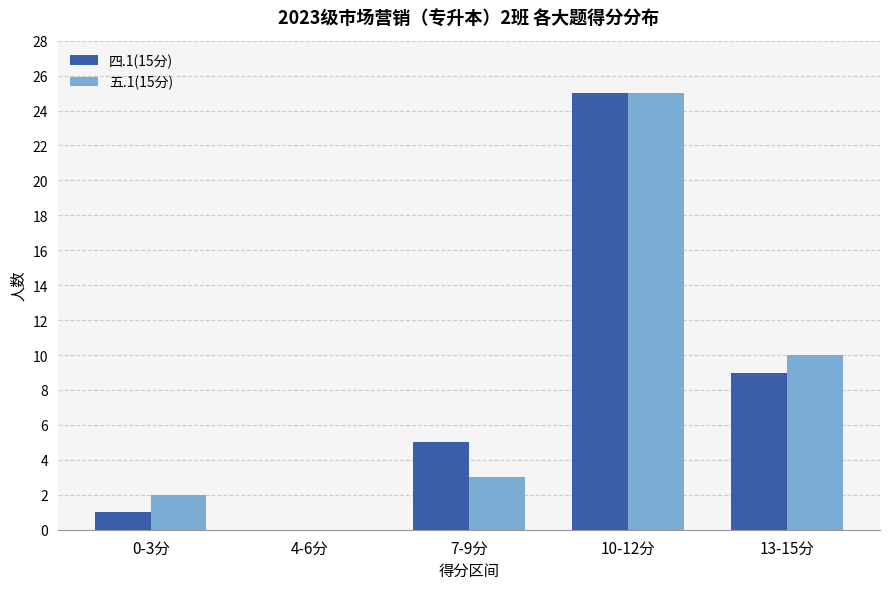

Which category has the highest value in the 四.1(15分) series?

10-12分